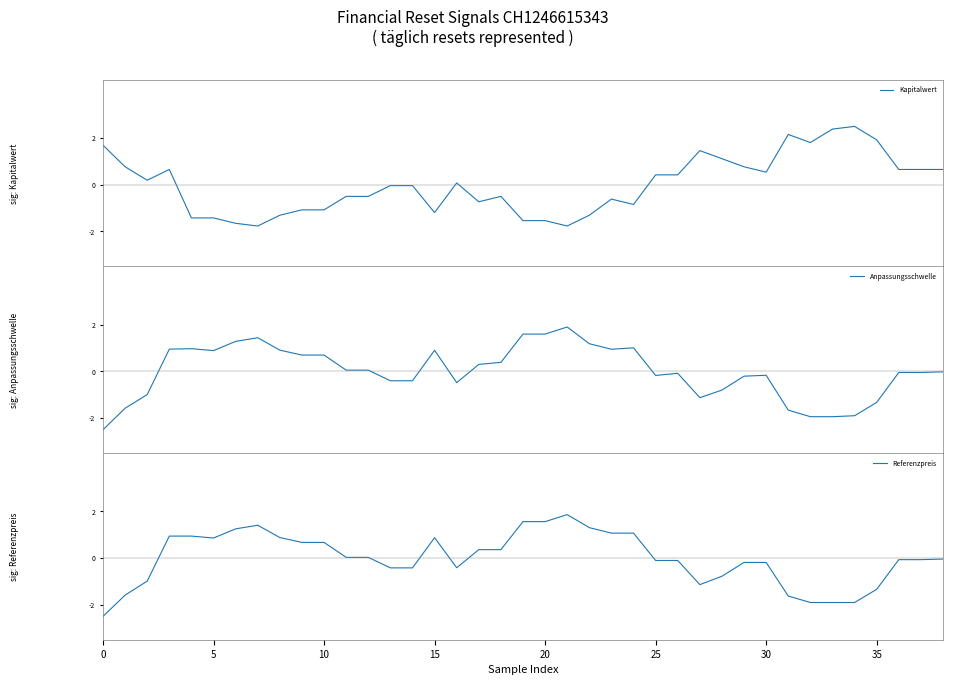

What is the maximum value for Kapitalwert?

2.5